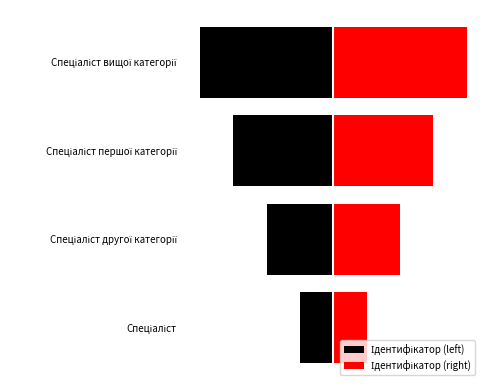

What is the sum of the Ідентифікатор (right) values at 0 and 1?

3